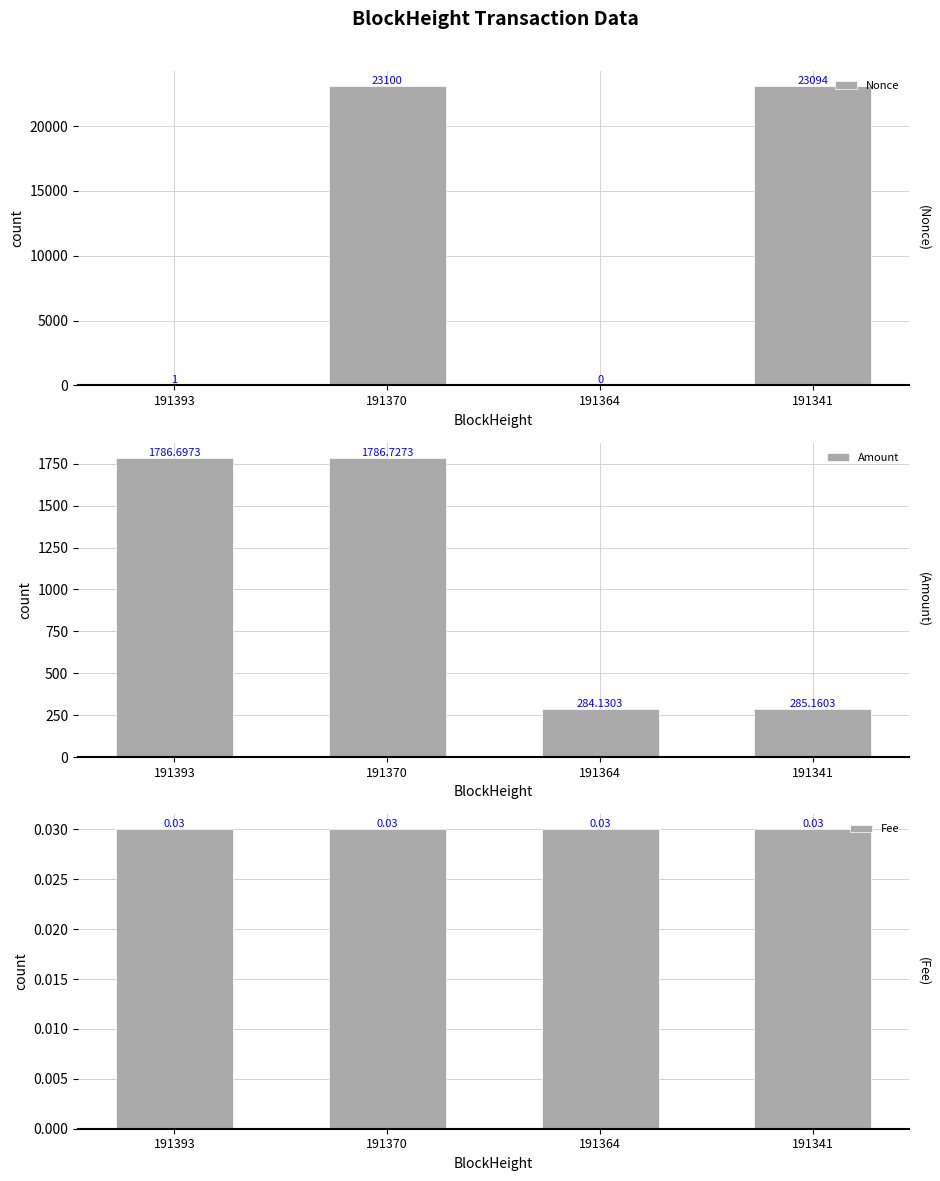

List the series in order of their peak value, highest first.

Nonce, Amount, Fee